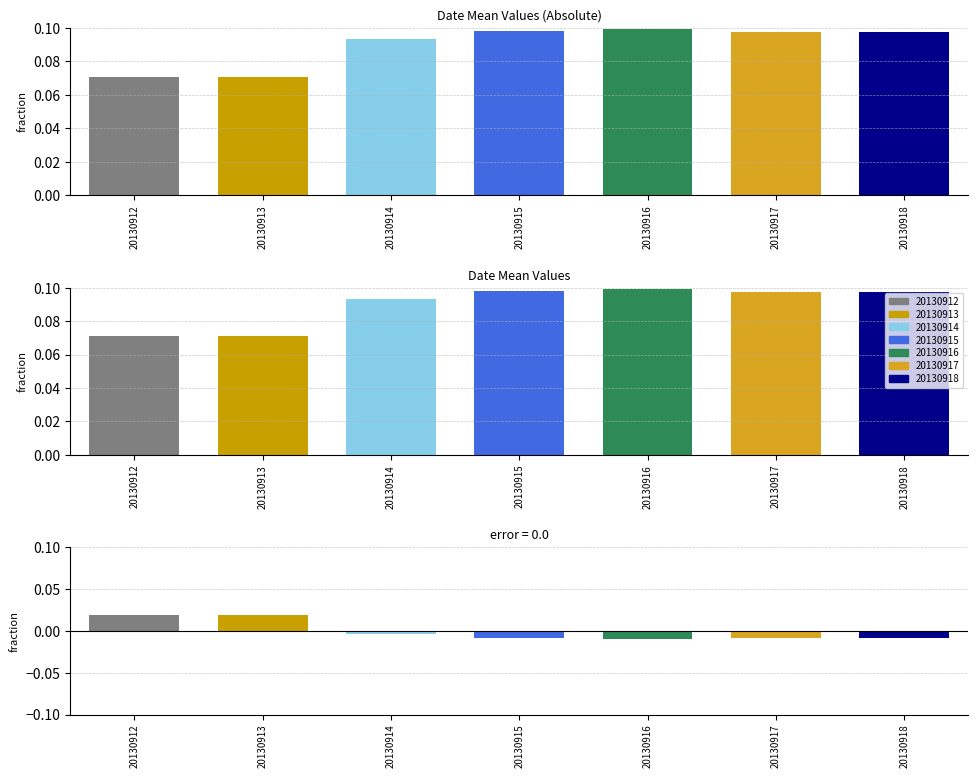

Which label corresponds to the largest value in the chart?

20130916